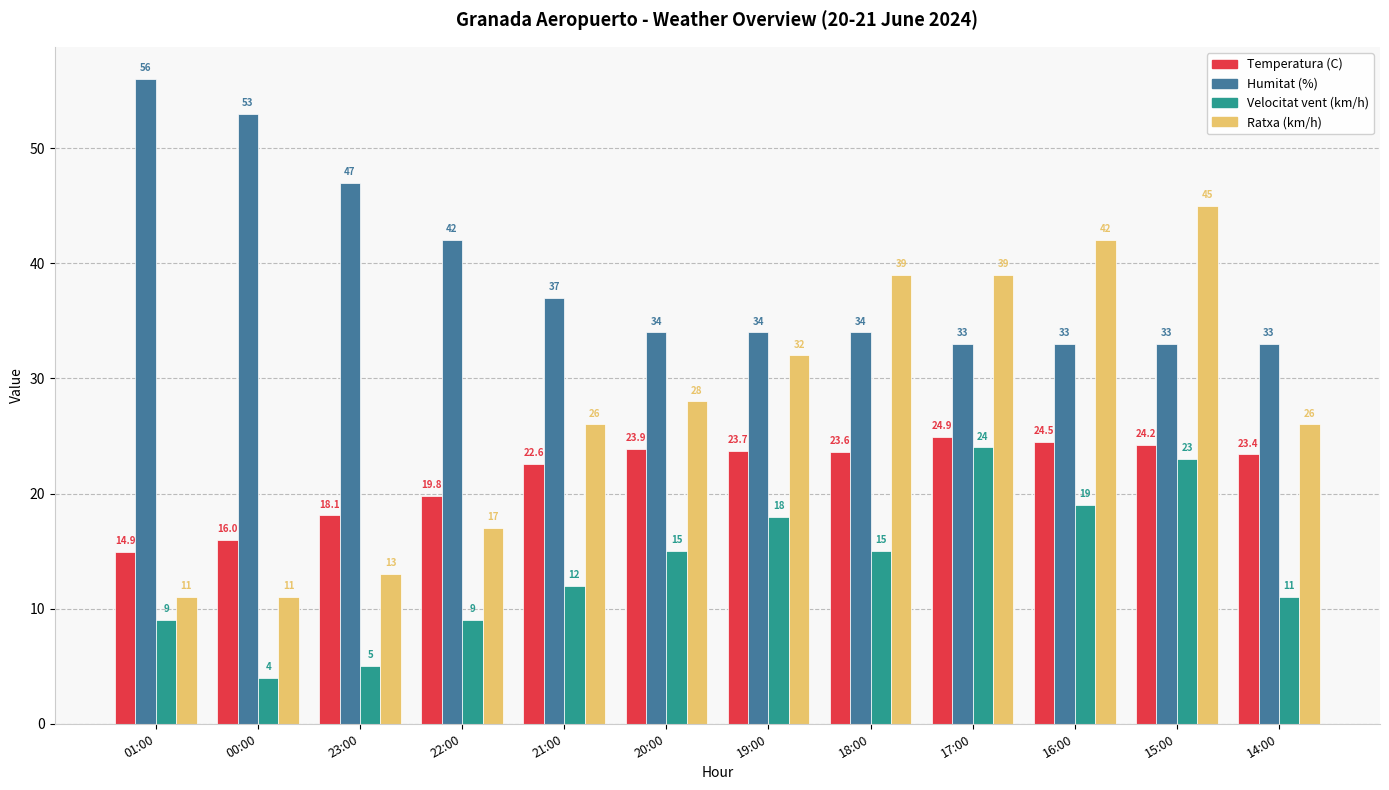

Is it true that Humitat (%) equals 33.0 at 16:00?

True